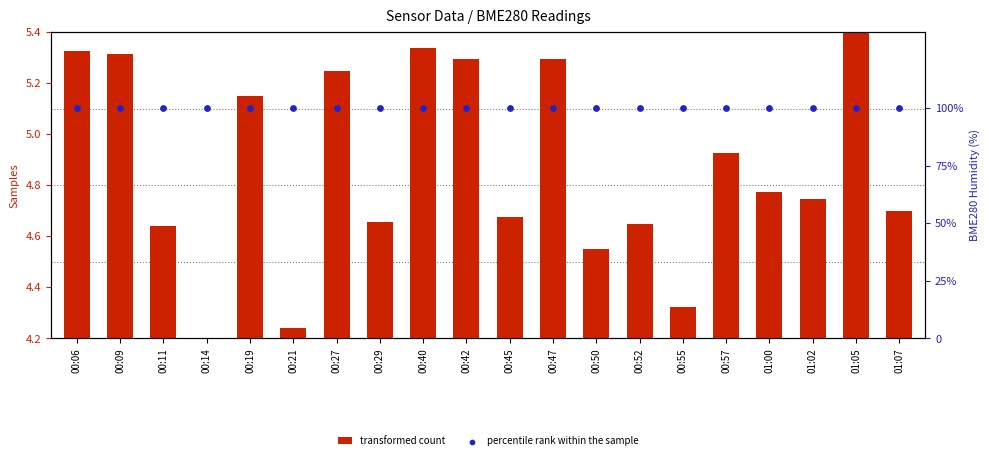

At which category is the sum across all series the highest?

01:05